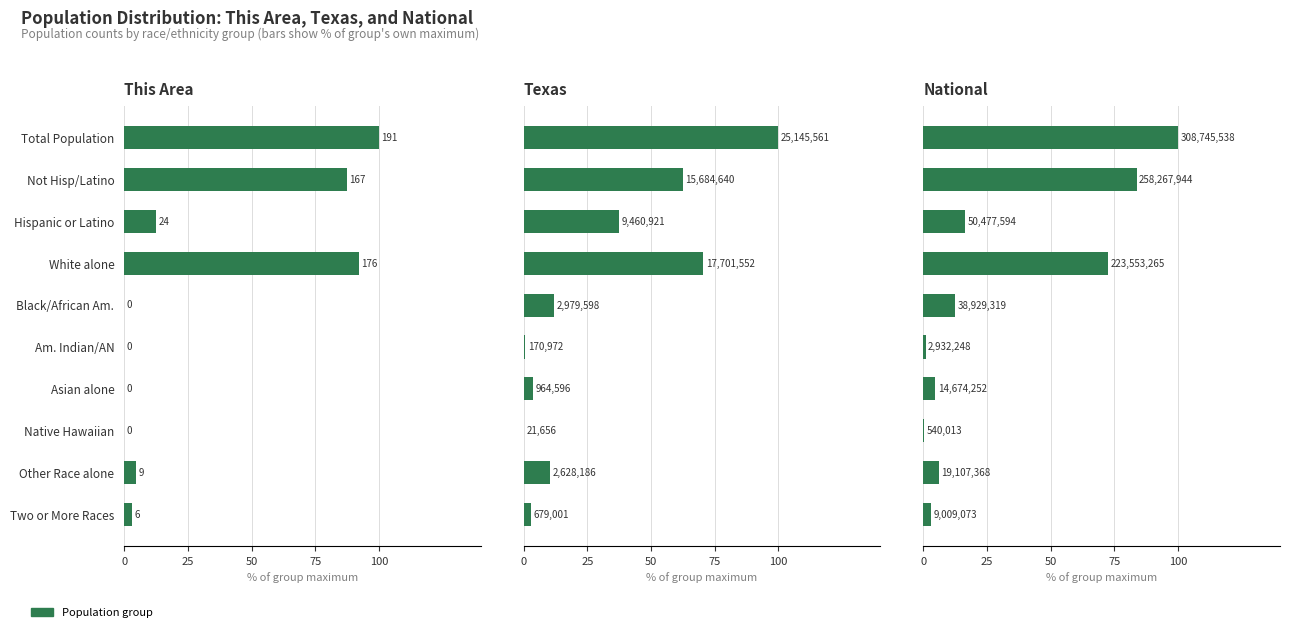

What is the average value of the National series?

30.0